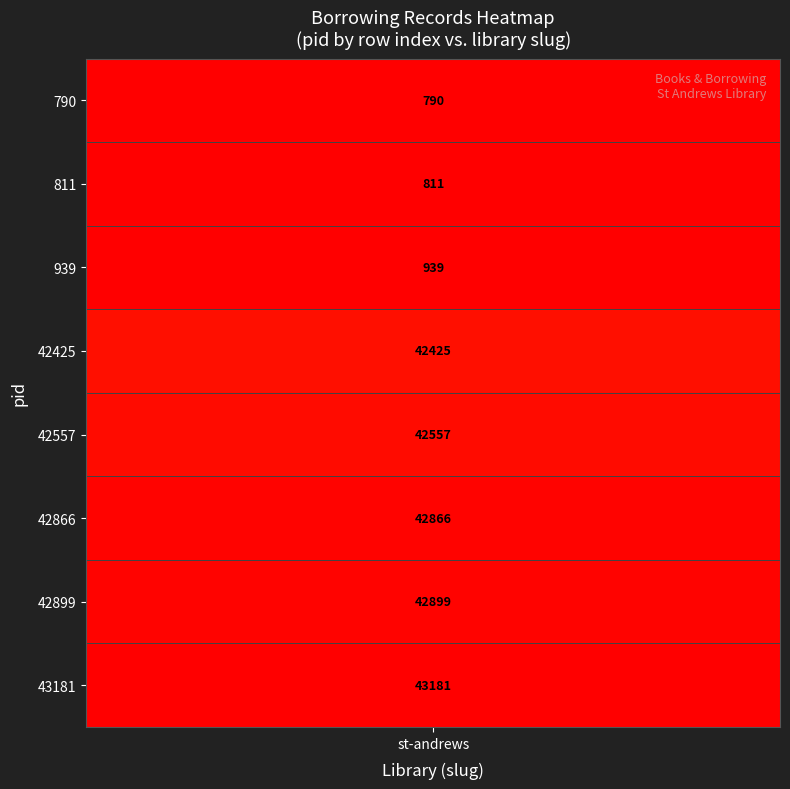

What is the difference between the highest and lowest values at st-andrews?

42391